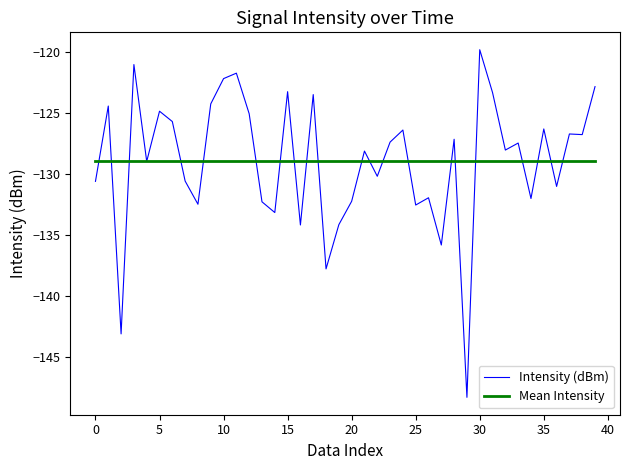

What is the lowest value of the Intensity (dBm) series?

-148.3